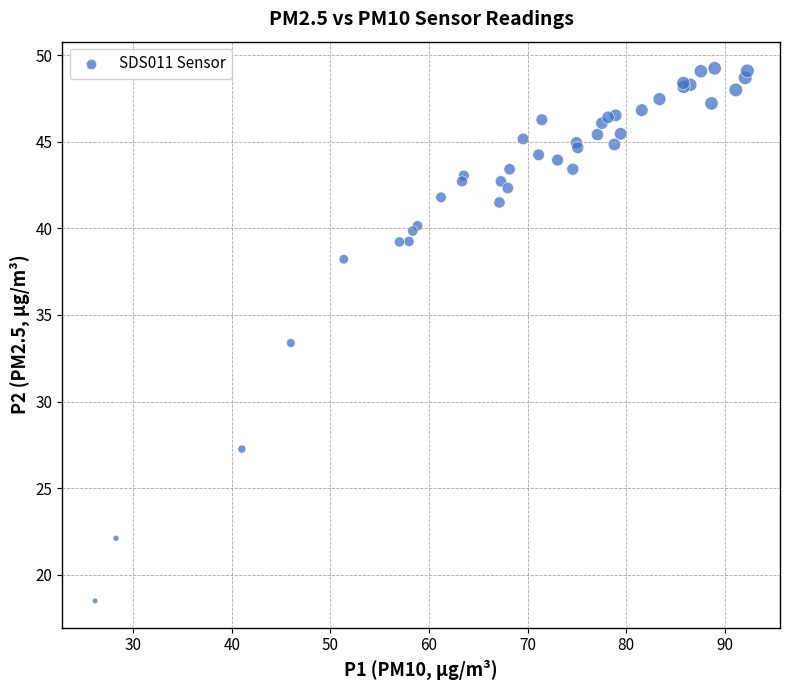

What Y value in the scatter plot is closest to 33?

33.4